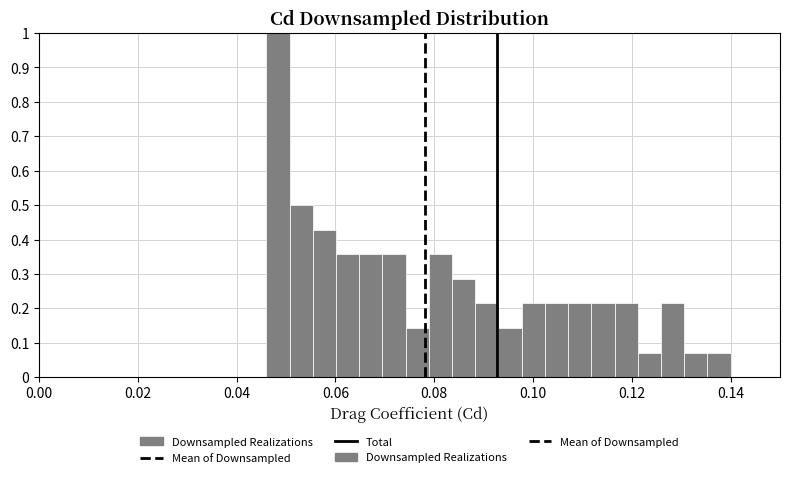

Around what value on the x-axis is the tallest bar? Give the approximate position of its centre, as read against the axis.

0.048